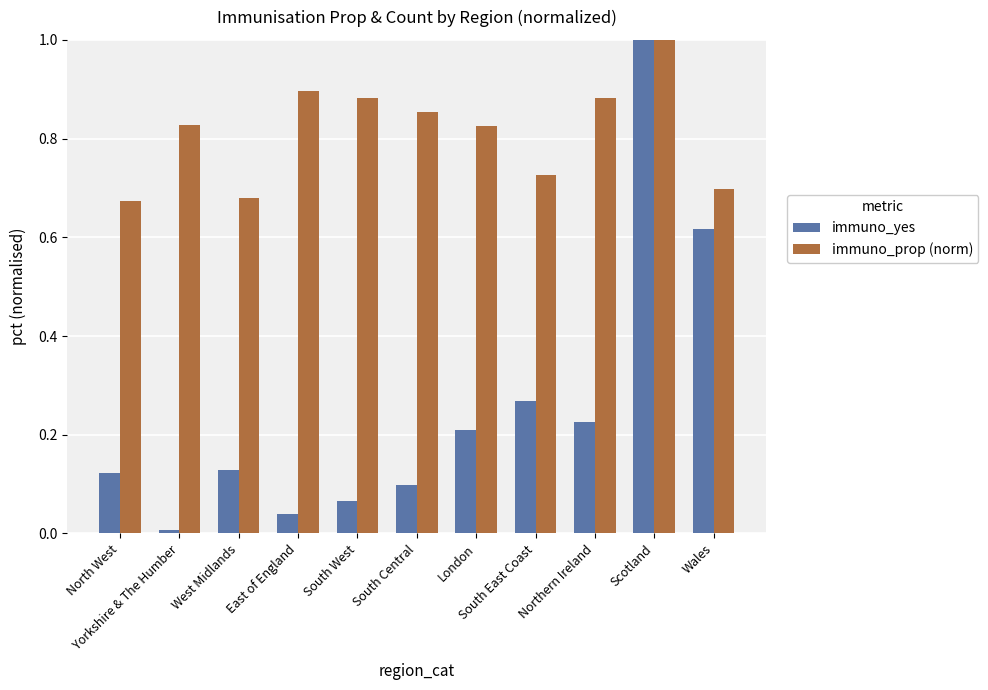

Which series changed the most between North West and East of England?

immuno_prop (norm)